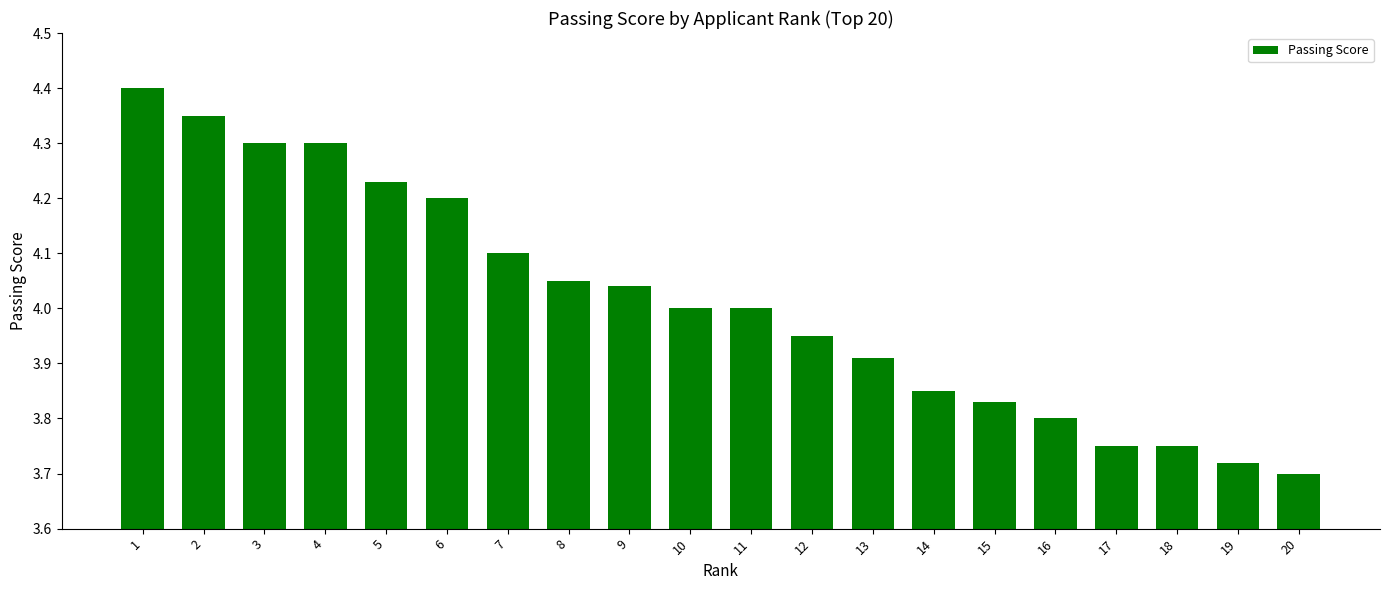

Which category has the lowest value across all series?

20